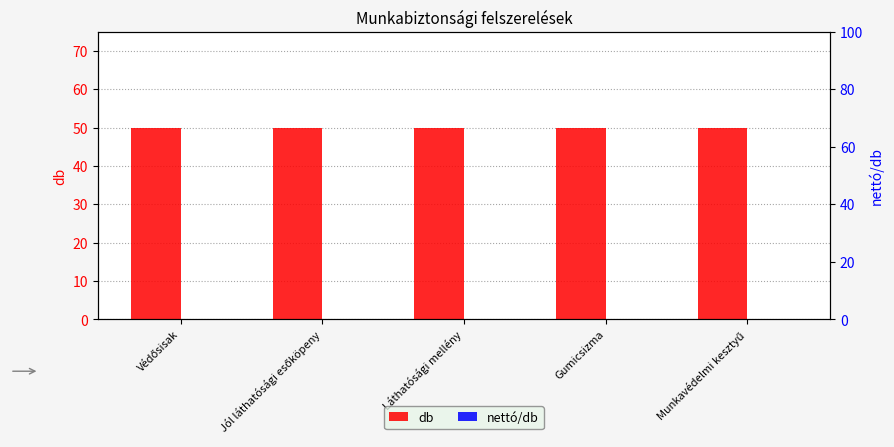

The nettó/db series shows 0 at Munkavédelmi kesztyű. True or false?

True